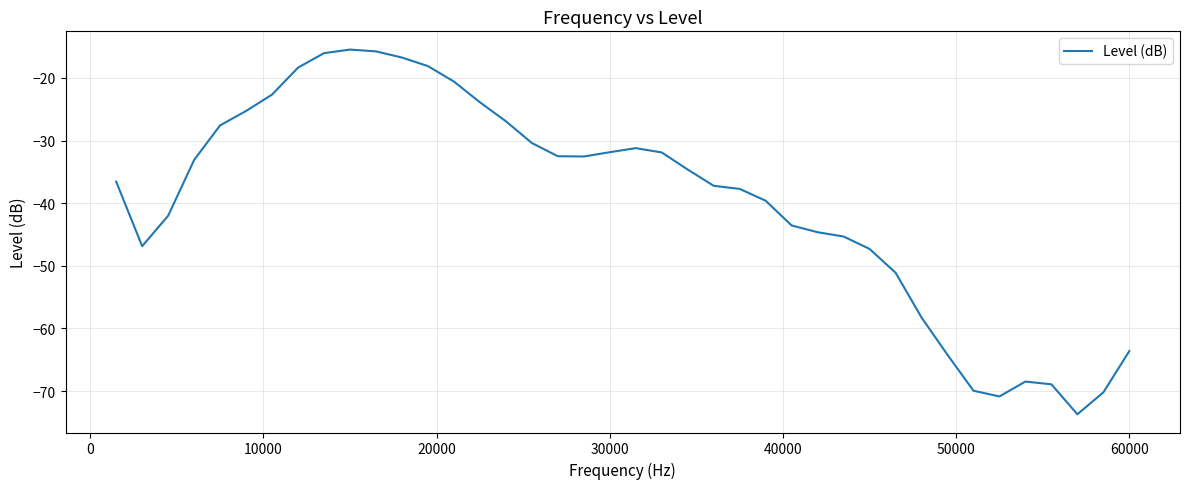

What is the greatest value displayed?

-15.5